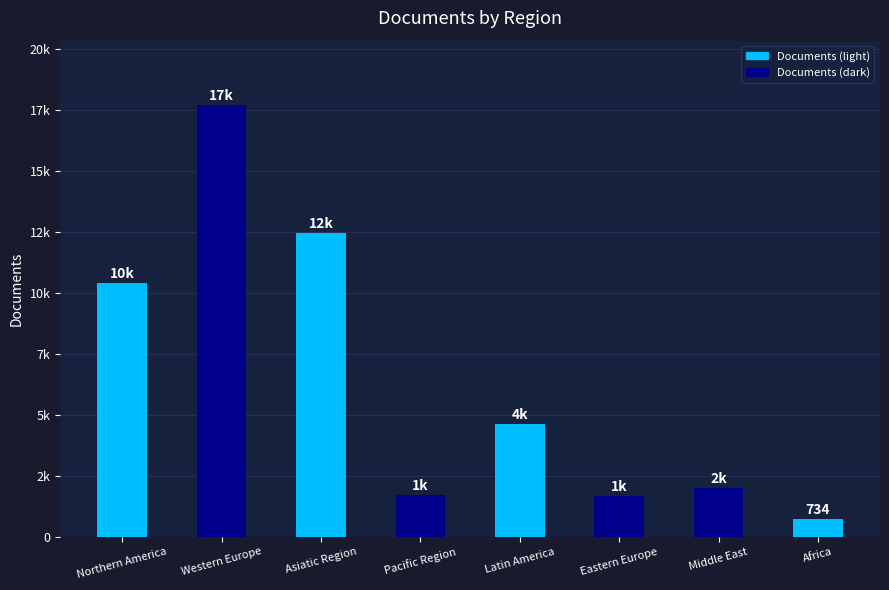

What is the difference between the values at Western Europe and Africa?

16954